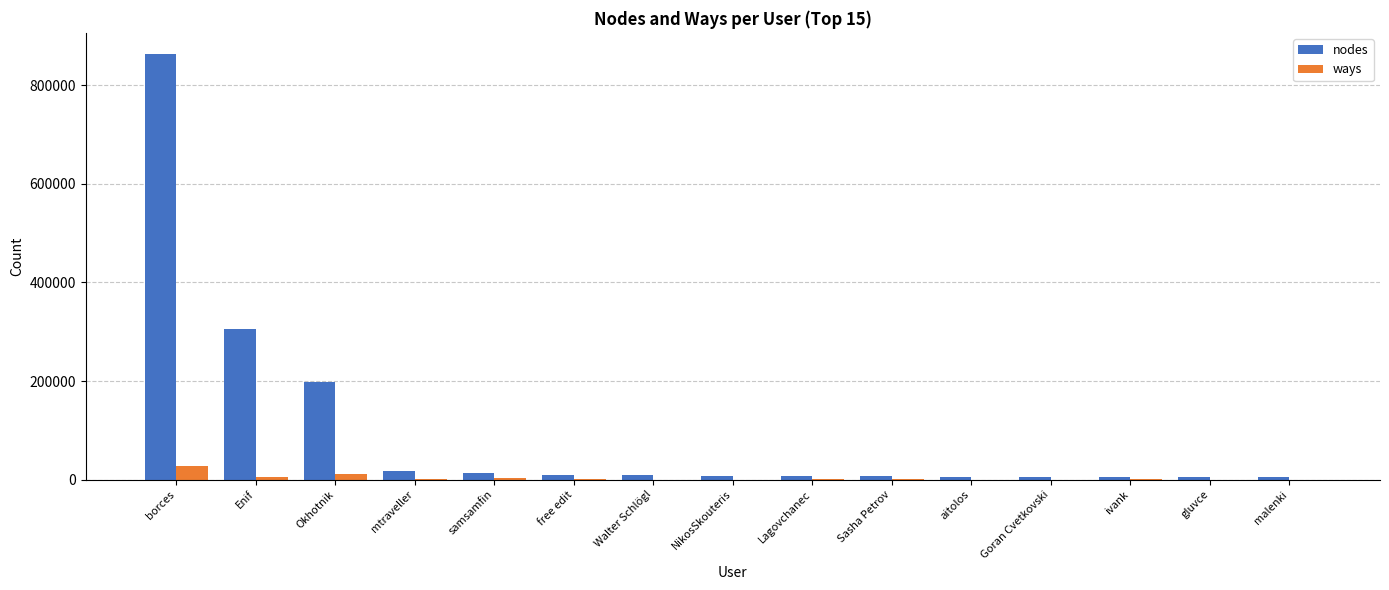

True or false: nodes has a value of 265350 at Okhotnik.

False